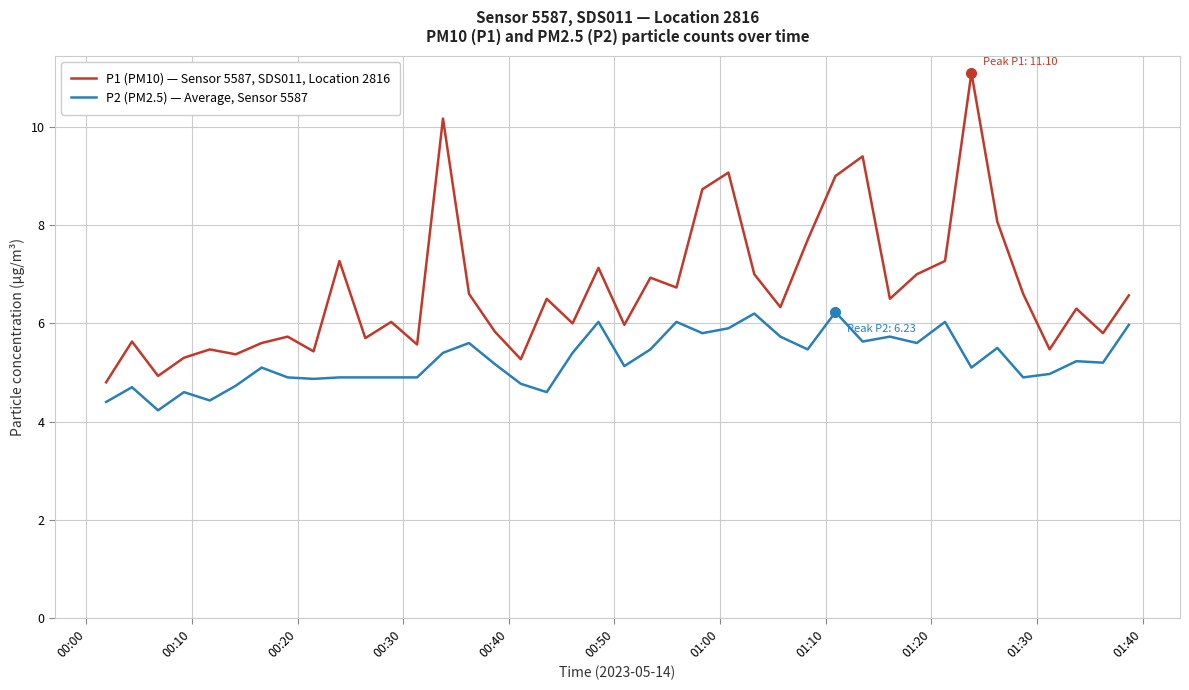

True or false: P1 (PM10) — Sensor 5587, SDS011, Location 2816 and P2 (PM2.5) — Average, Sensor 5587 intersect in this chart.

False